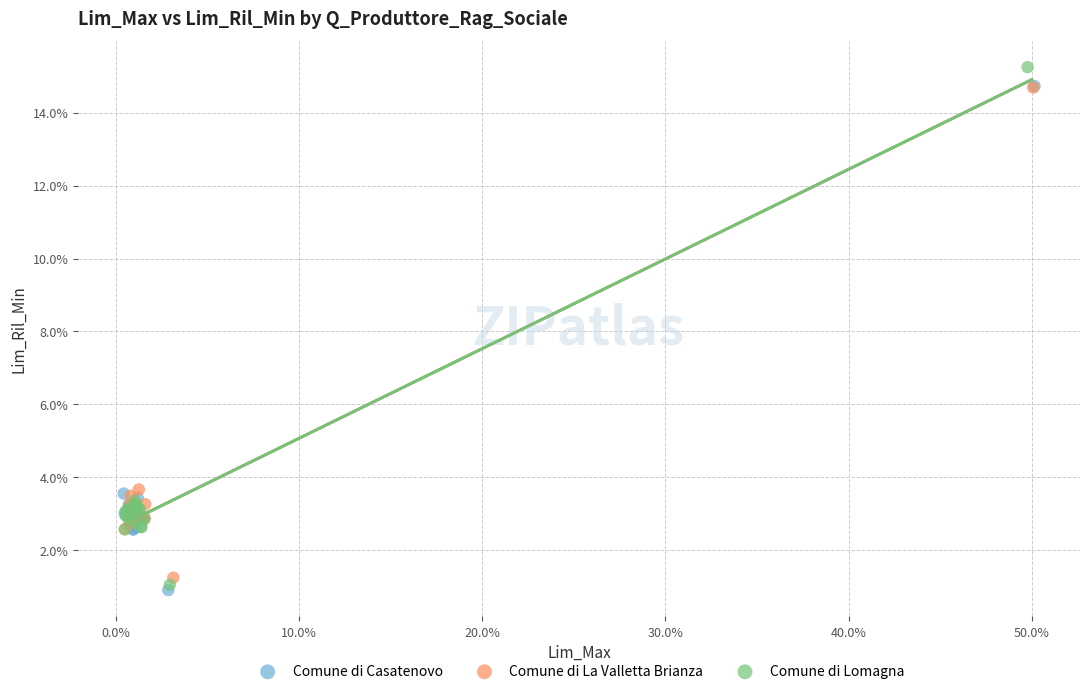

Which series reaches the maximum Y coordinate?

Comune di Lomagna